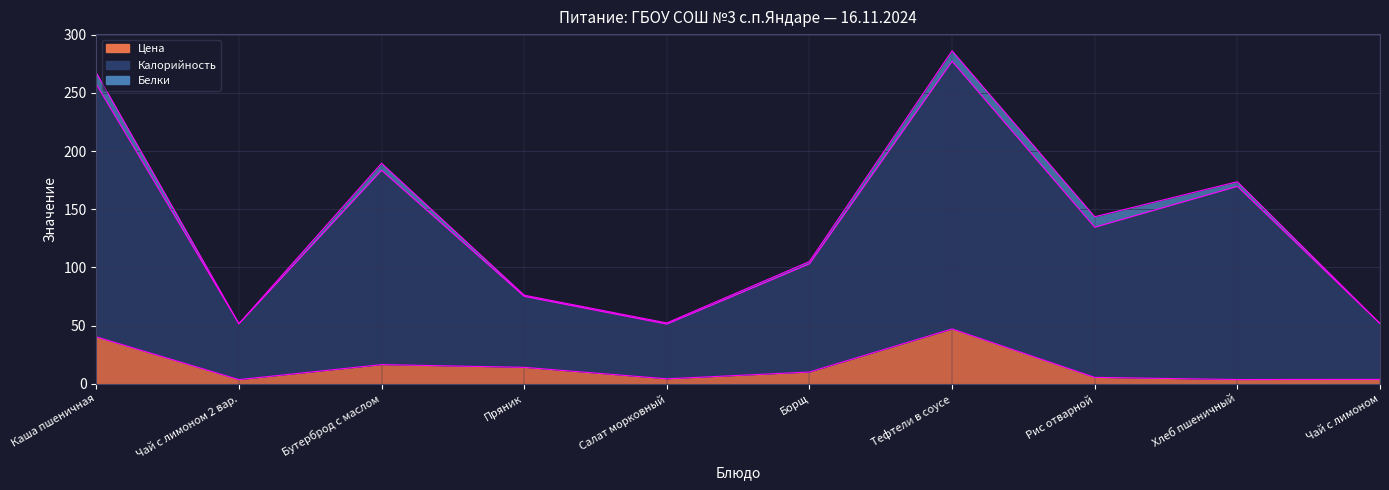

What is the label of the 10th point from the left?

Чай с лимоном